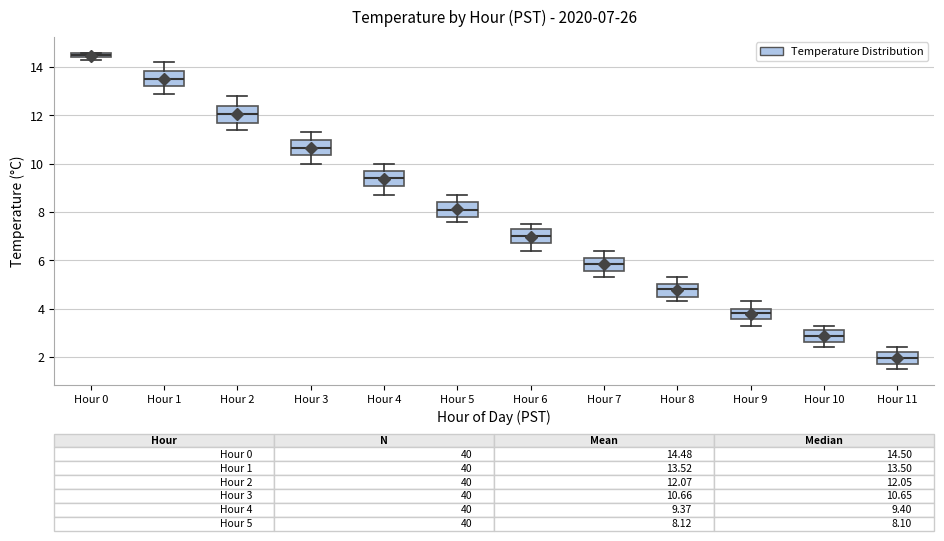

Which box's median line is the highest?

Hour 0